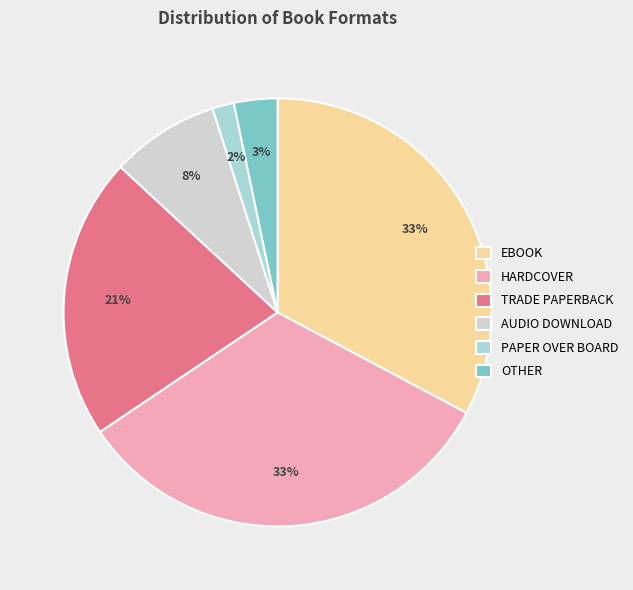

Does any single category account for the majority?

No